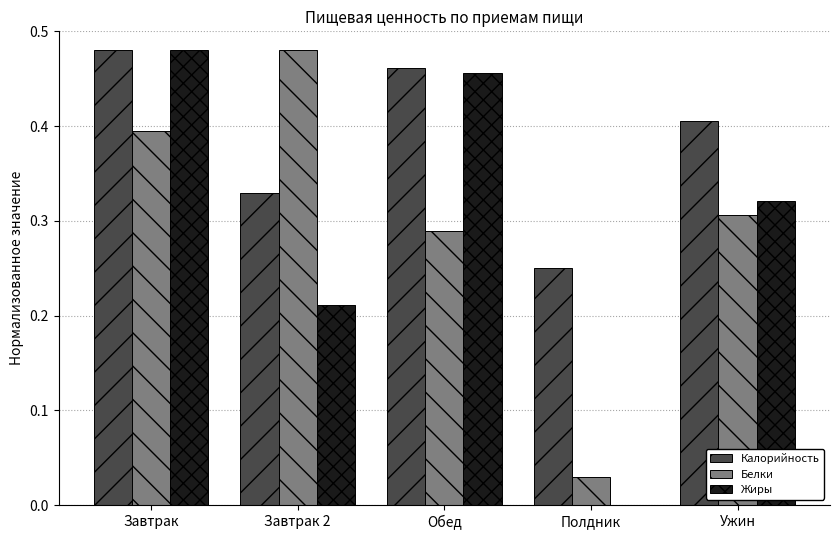

Which series has the largest total across all categories?

Калорийность